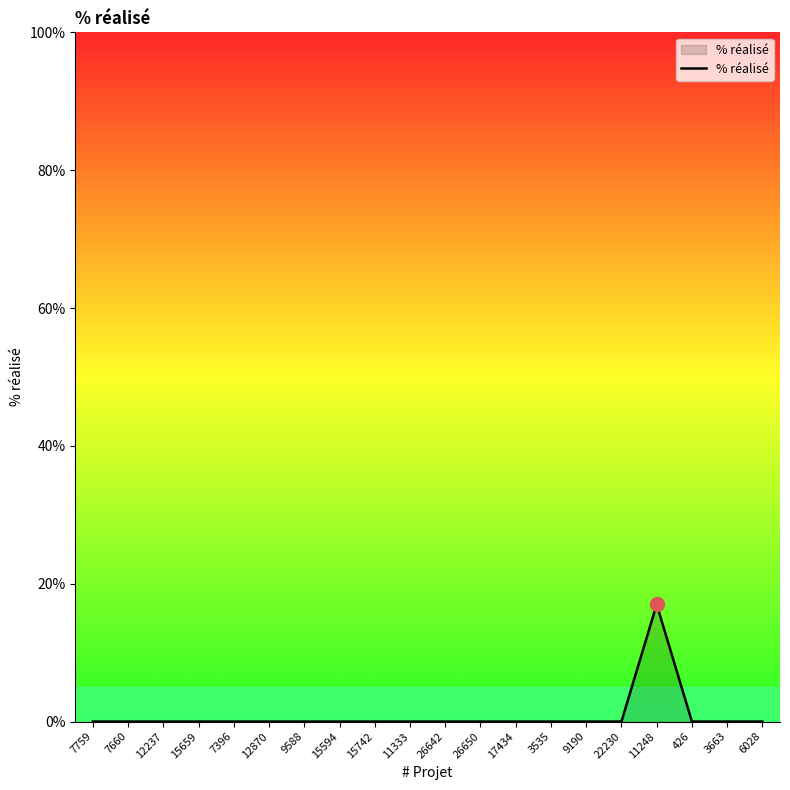

The chart shows a value of 0 at 12870. True or false?

True